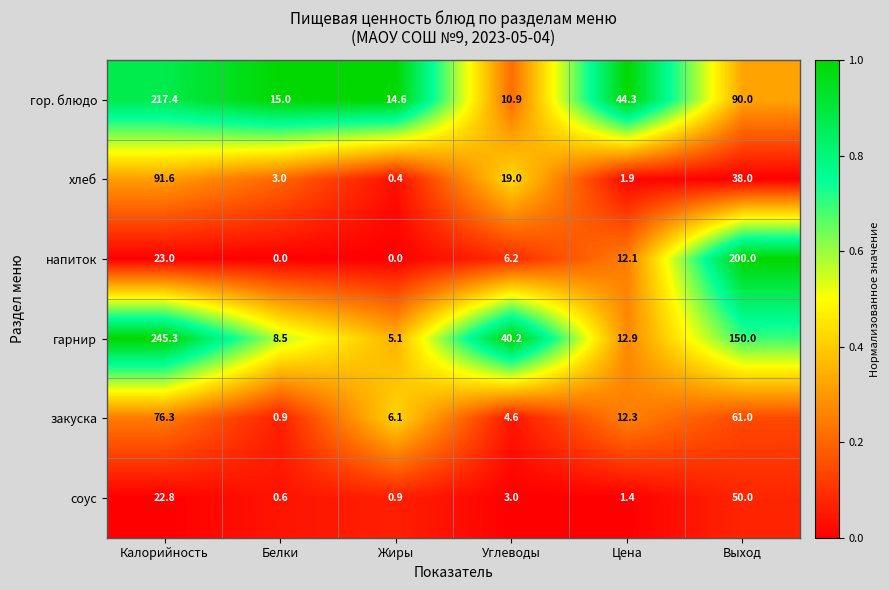

What is the total value across all series at Жиры?

27.1